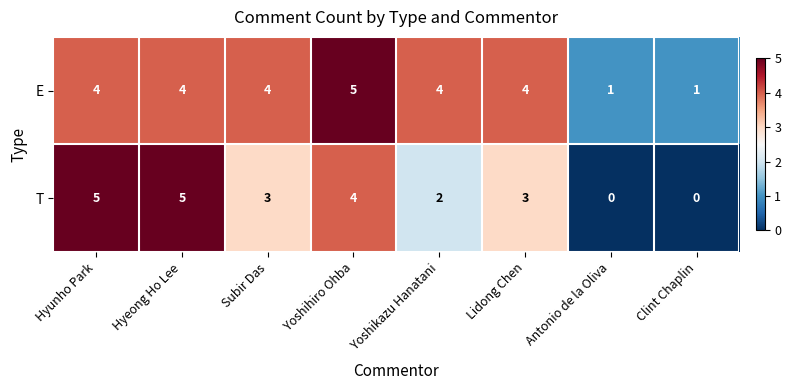

Which category has the highest value in the E series?

Yoshihiro Ohba